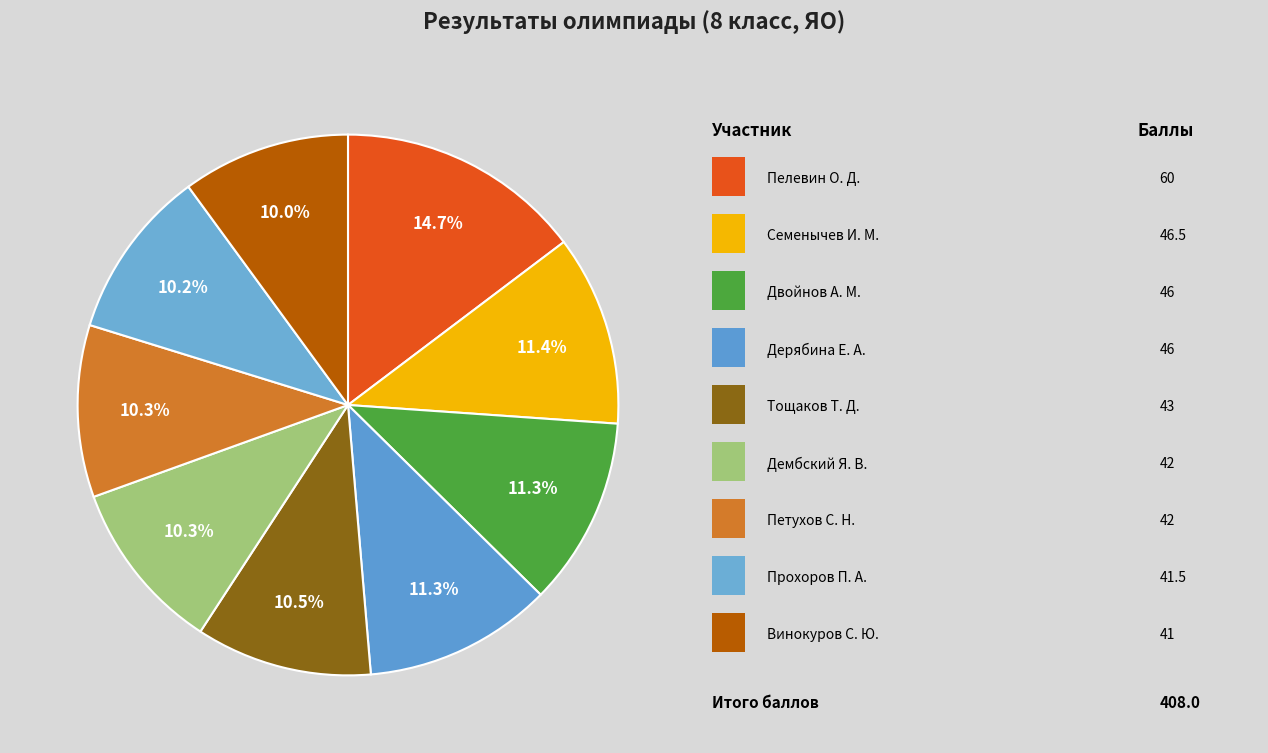

How many segments does this pie chart have?

9